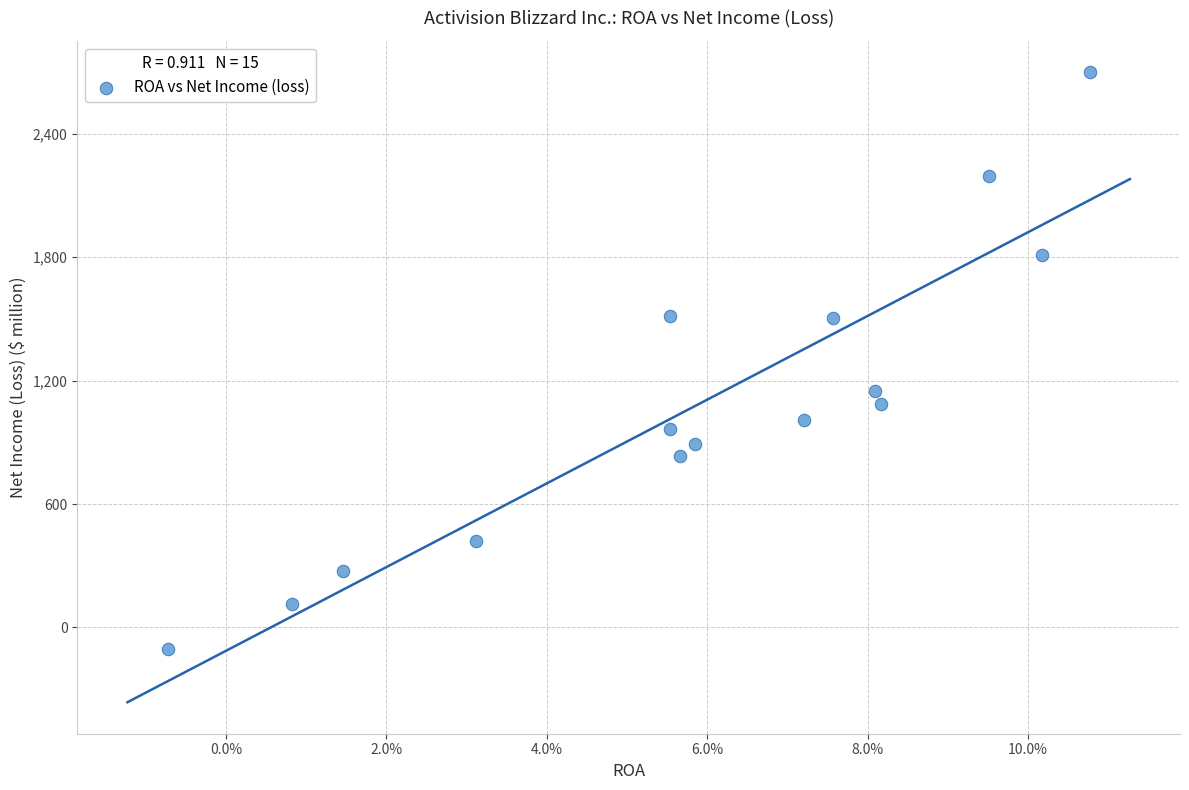

What Y value in the scatter plot is closest to 1296?

1149